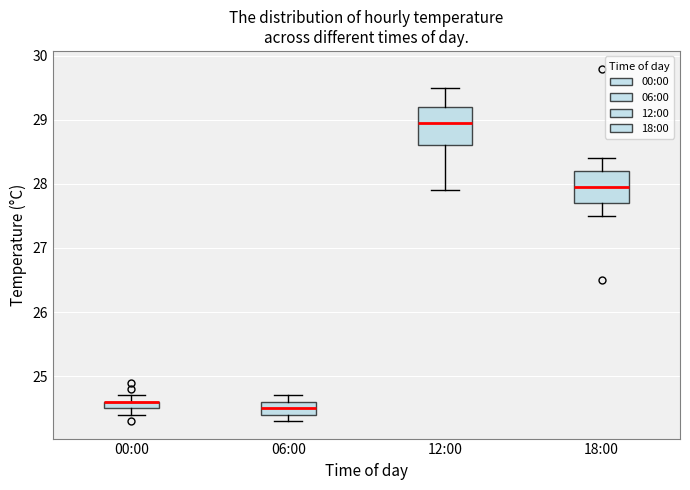

Where does the lower whisker of the box for 00:00 end on the y-axis? The values are not printed on the chart, so give them approximately, as read against the axis.

24.4